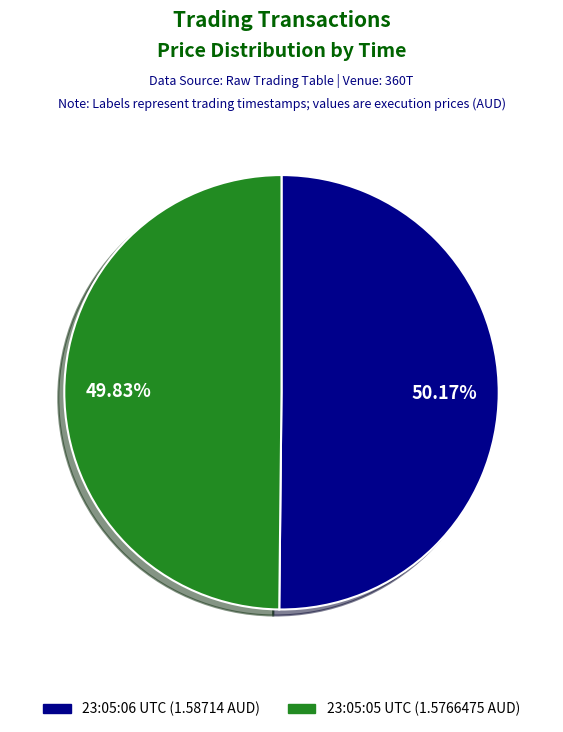

Is there a majority slice in this chart?

Yes